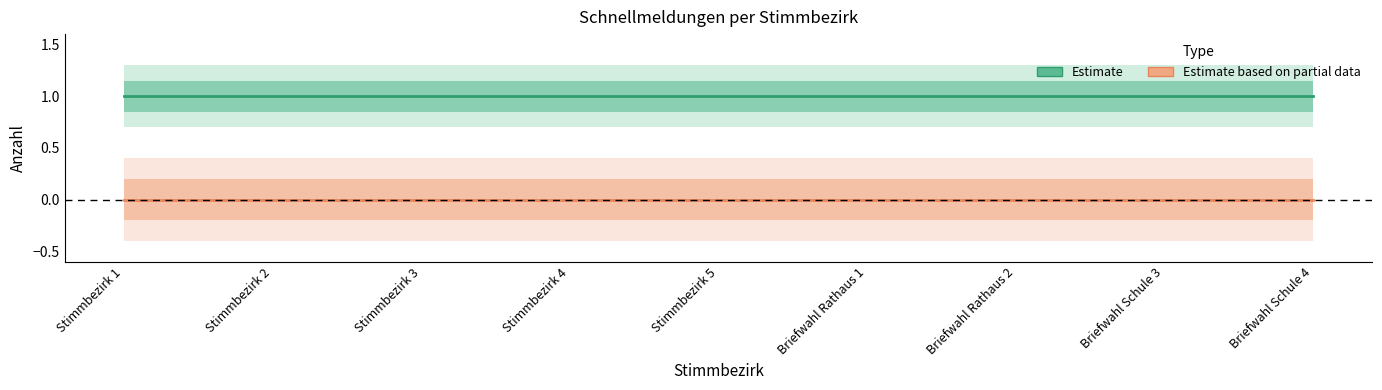

Which series has the widest spread of values?

Estimate